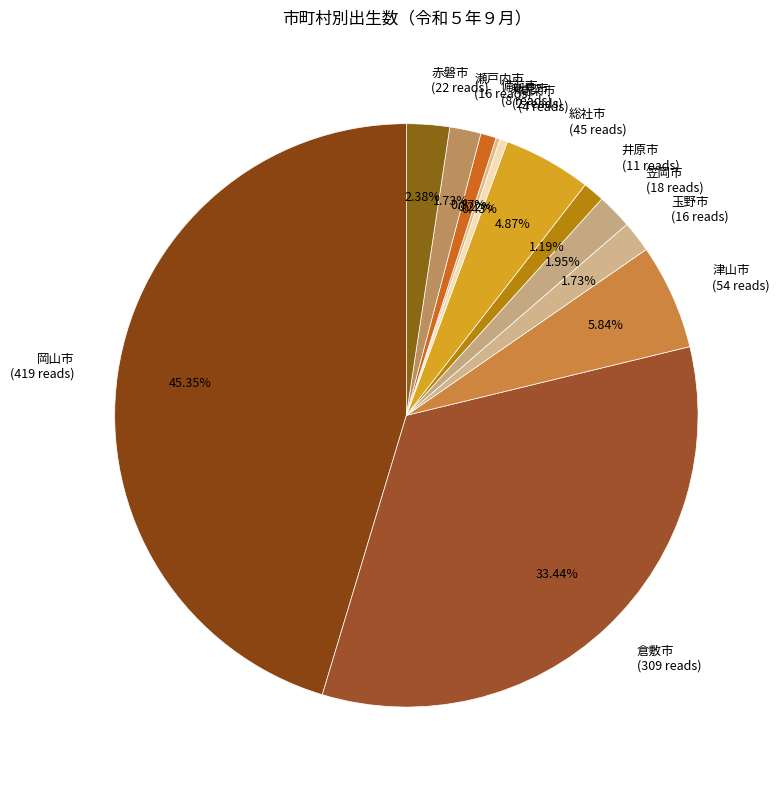

Between 津山市 and 総社市, which is larger?

津山市